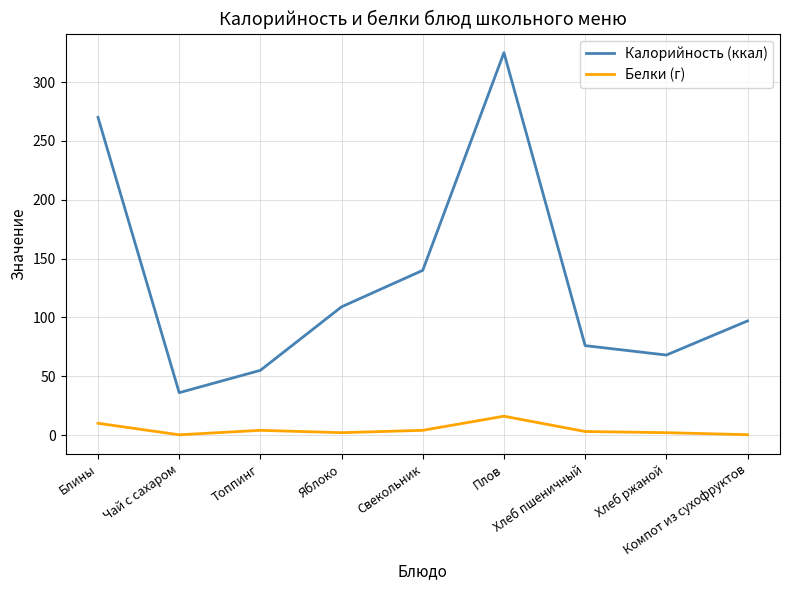

Where is Калорийность (ккал) nearest to the value 180?

Свекольник